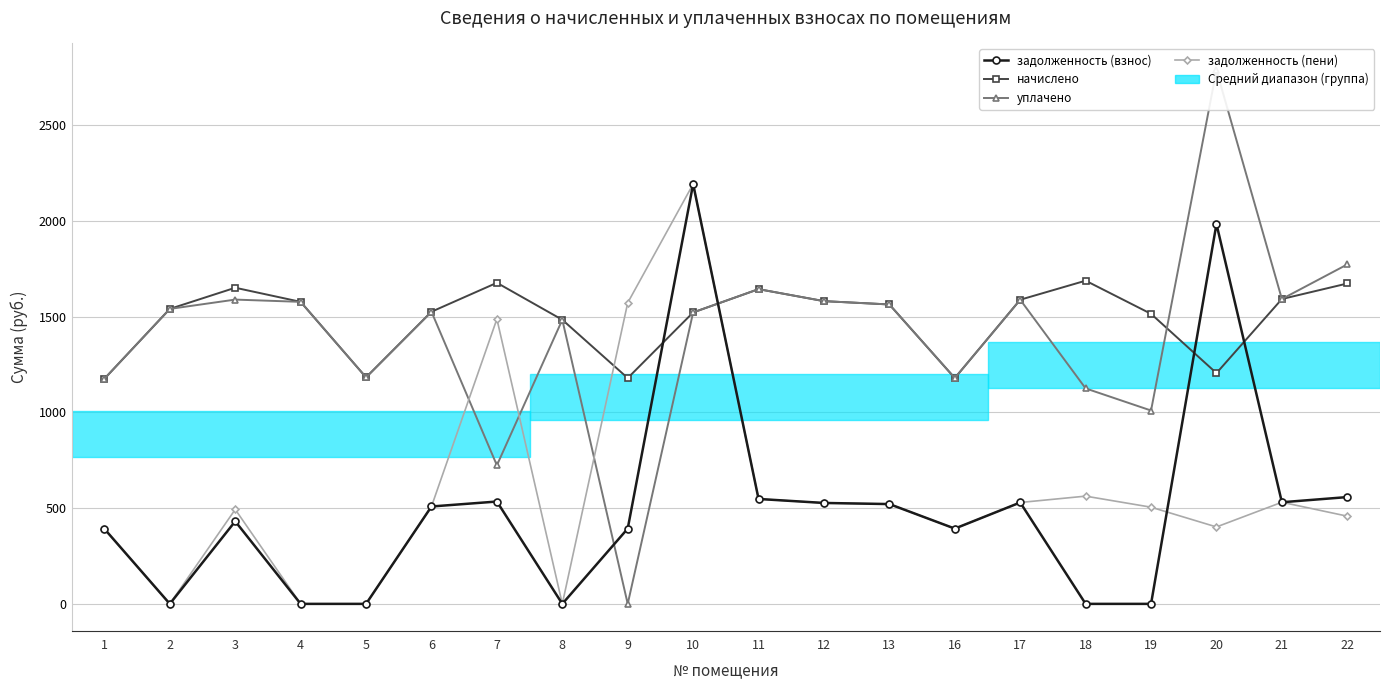

What is the sum of the задолженность (пени) values at 21 and 1?

923.0